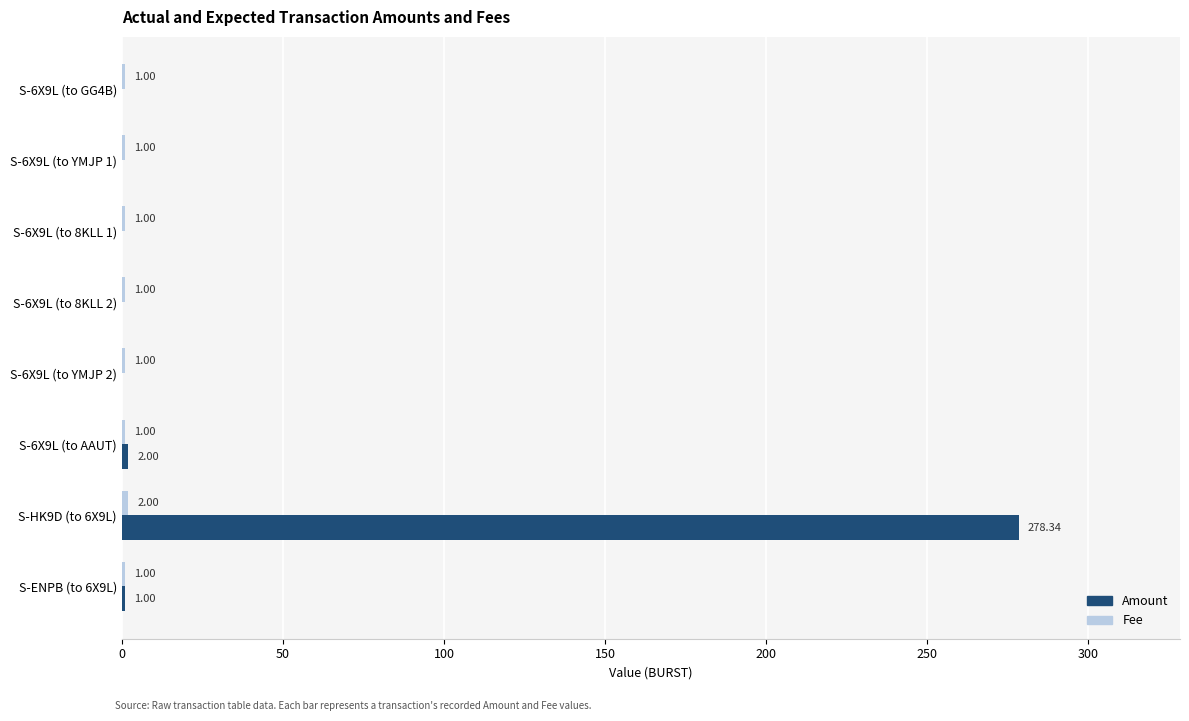

What is the total value across all series at S-6X9L (to 8KLL 1)?

1.0